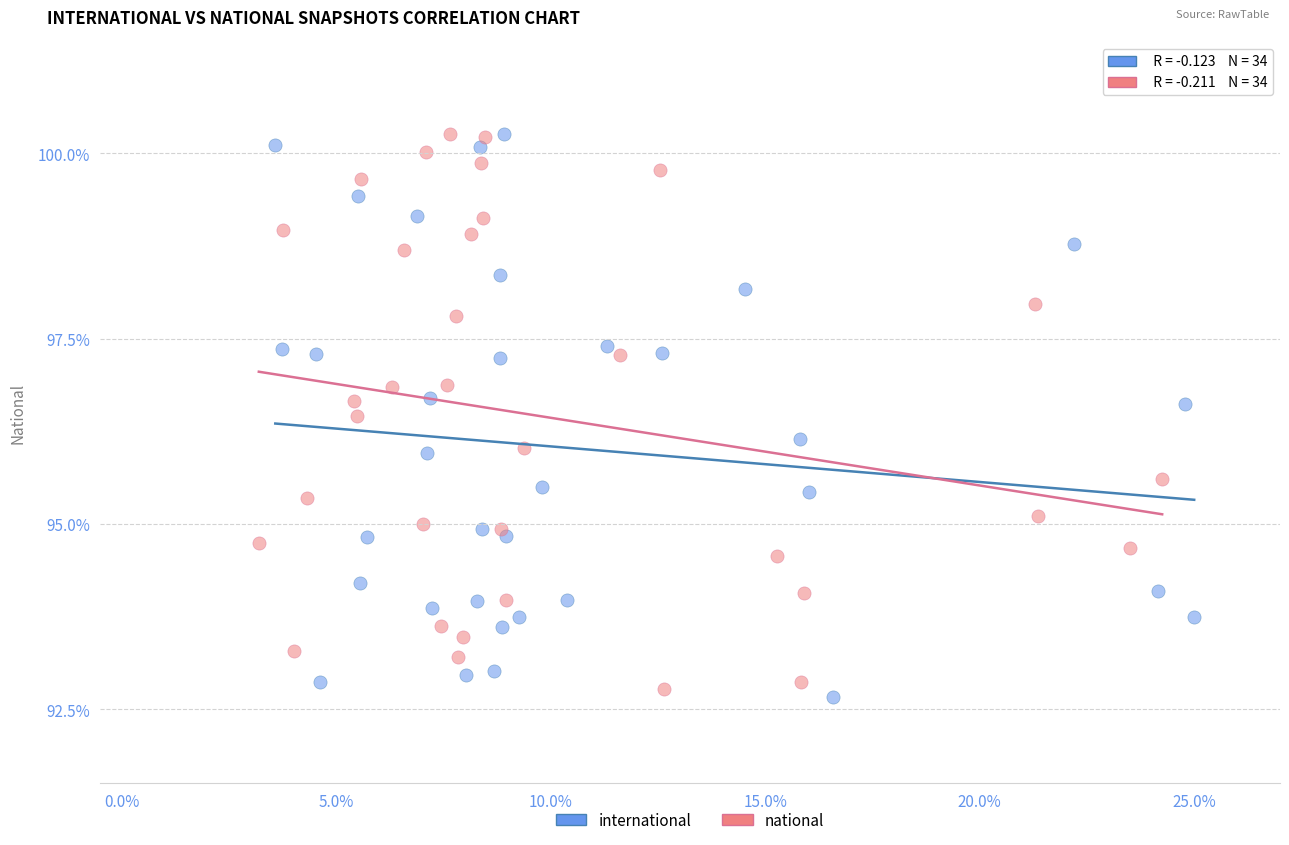

What are all the series names shown in the legend?

international, national